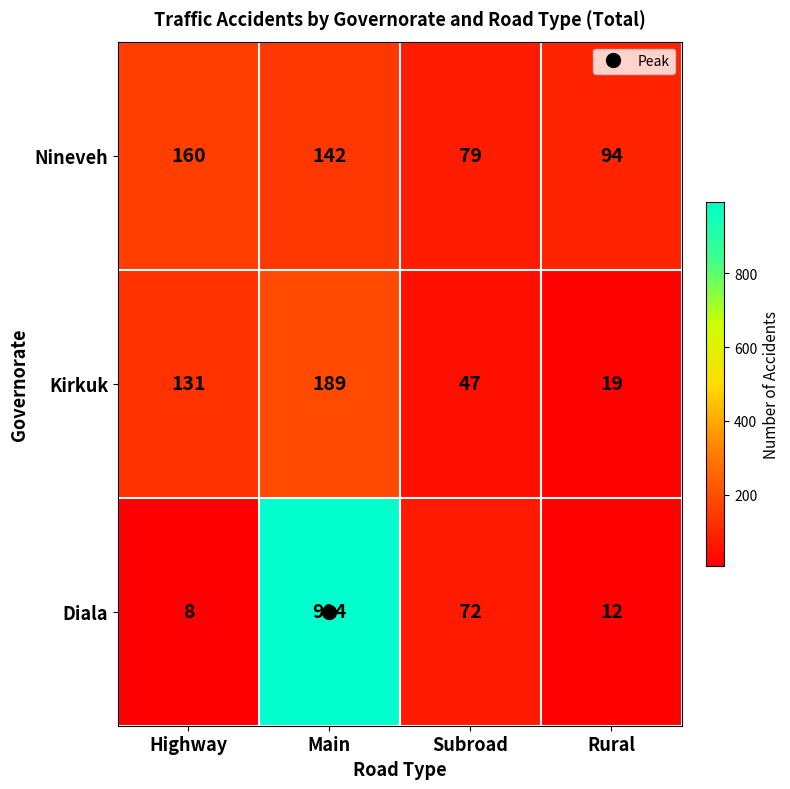

What is the difference between the highest and lowest values at Main?

852